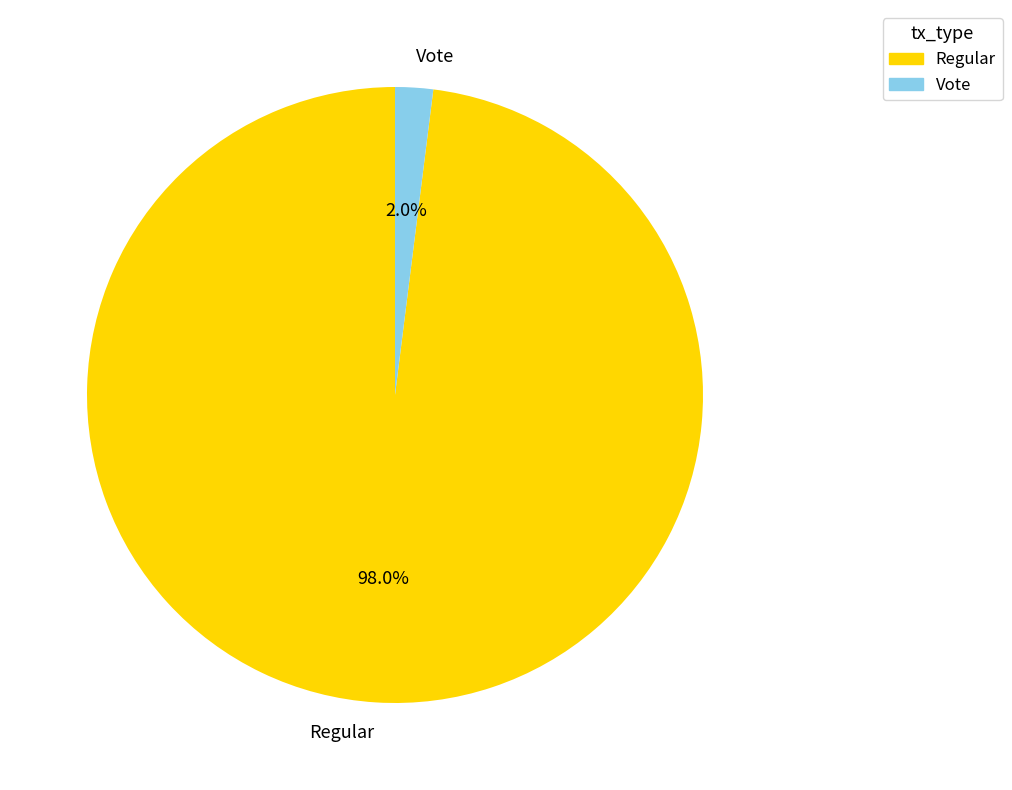

How many segments does this pie chart have?

2